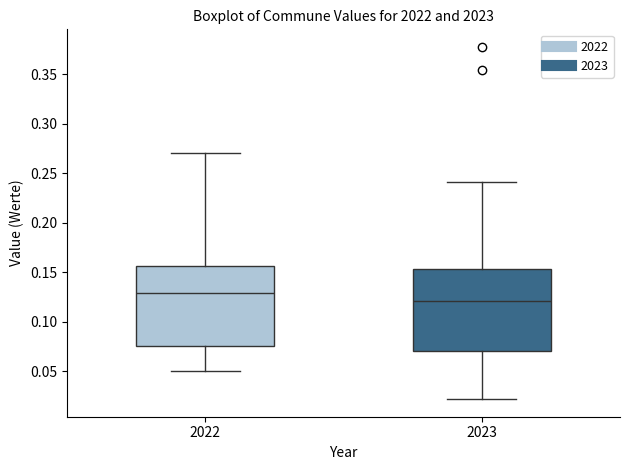

Where does the upper whisker of the box at x = 2023 end on the y-axis? The values are not printed on the chart, so give them approximately, as read against the axis.

0.240